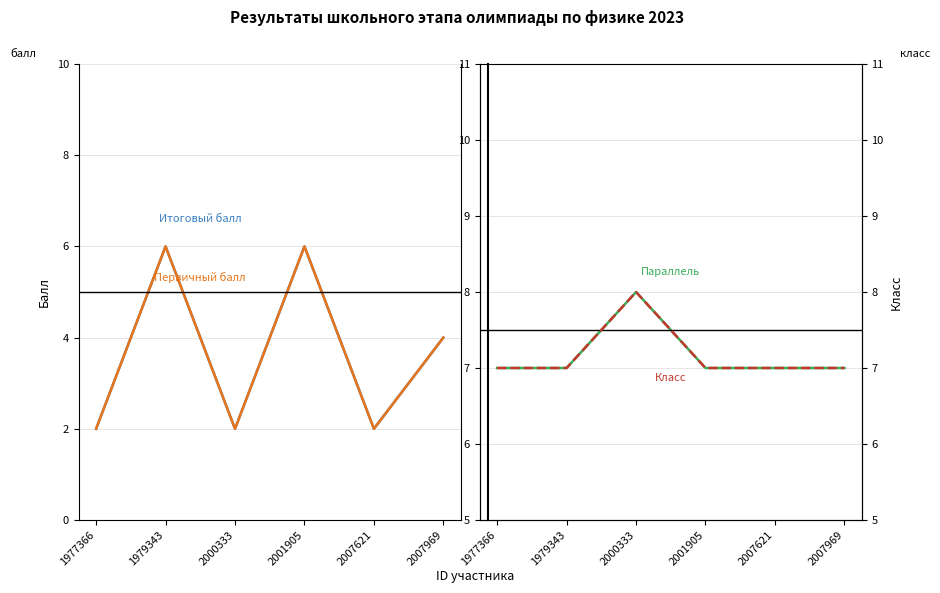

At which category is the sum across all series the highest?

1979343